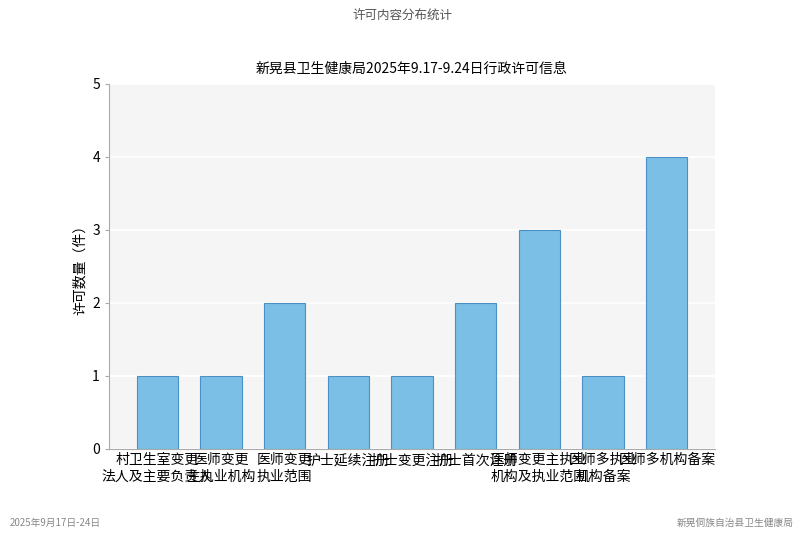

What position from the left is 护士变更注册?

5